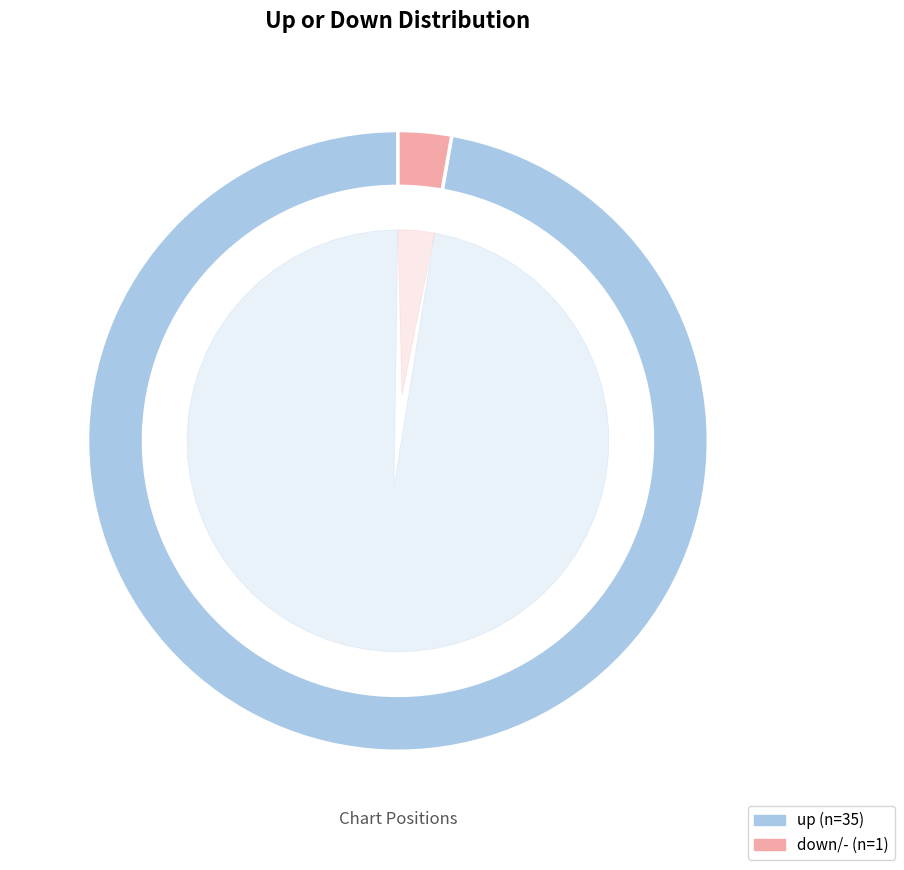

Rank the categories by value from lowest to highest.

down (-), up